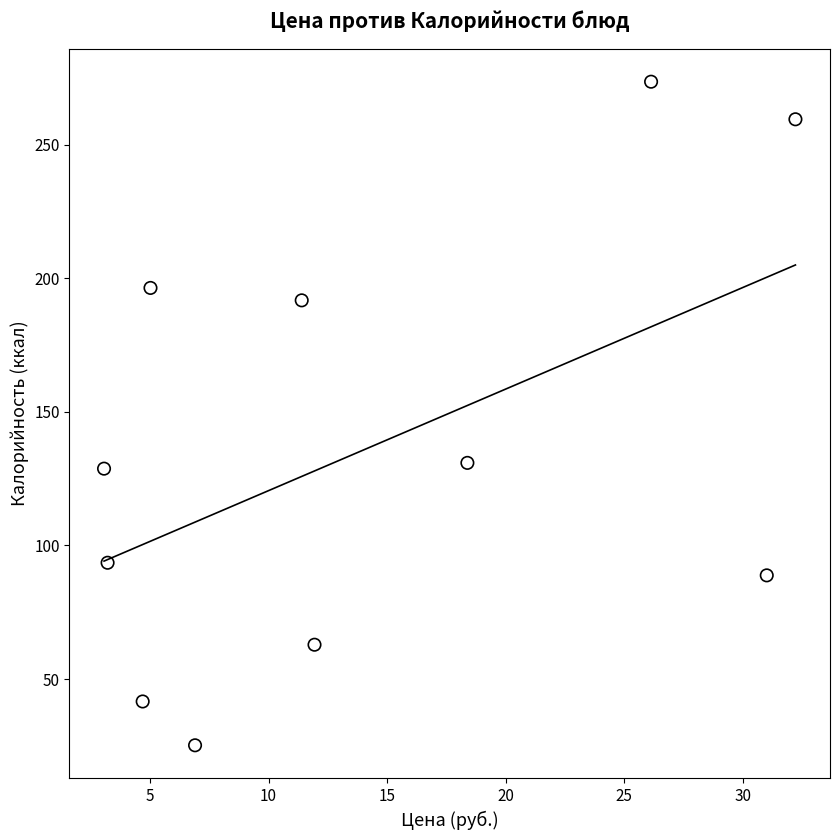

What is the range of X values (max minus min)?

29.2